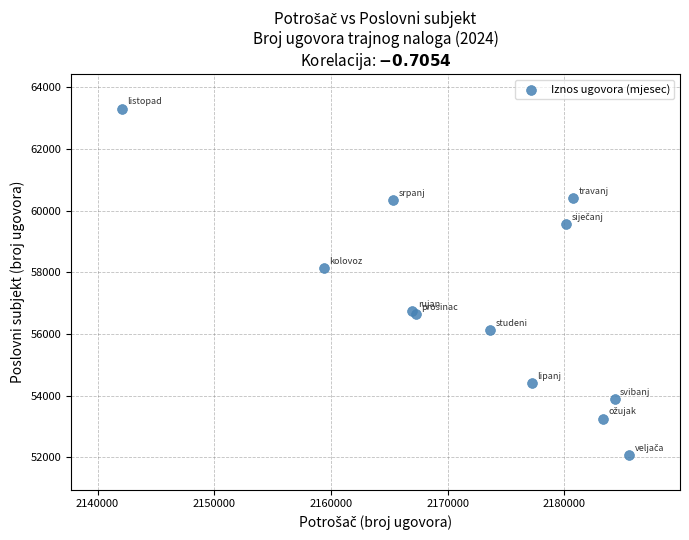

What Y value in the scatter plot is closest to 57693?

58128